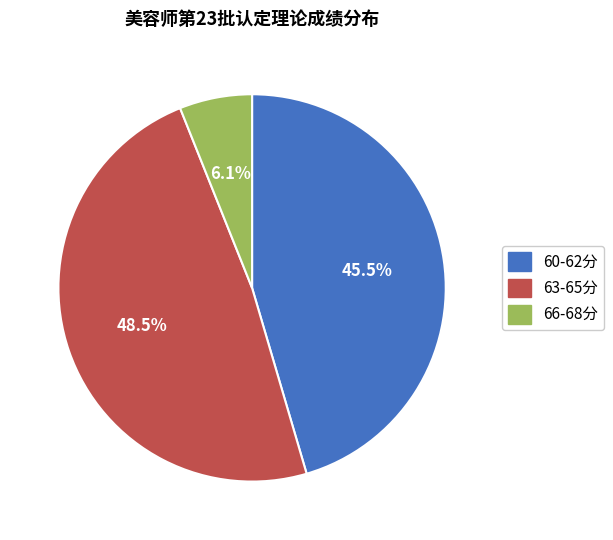

Is there a majority slice in this chart?

No